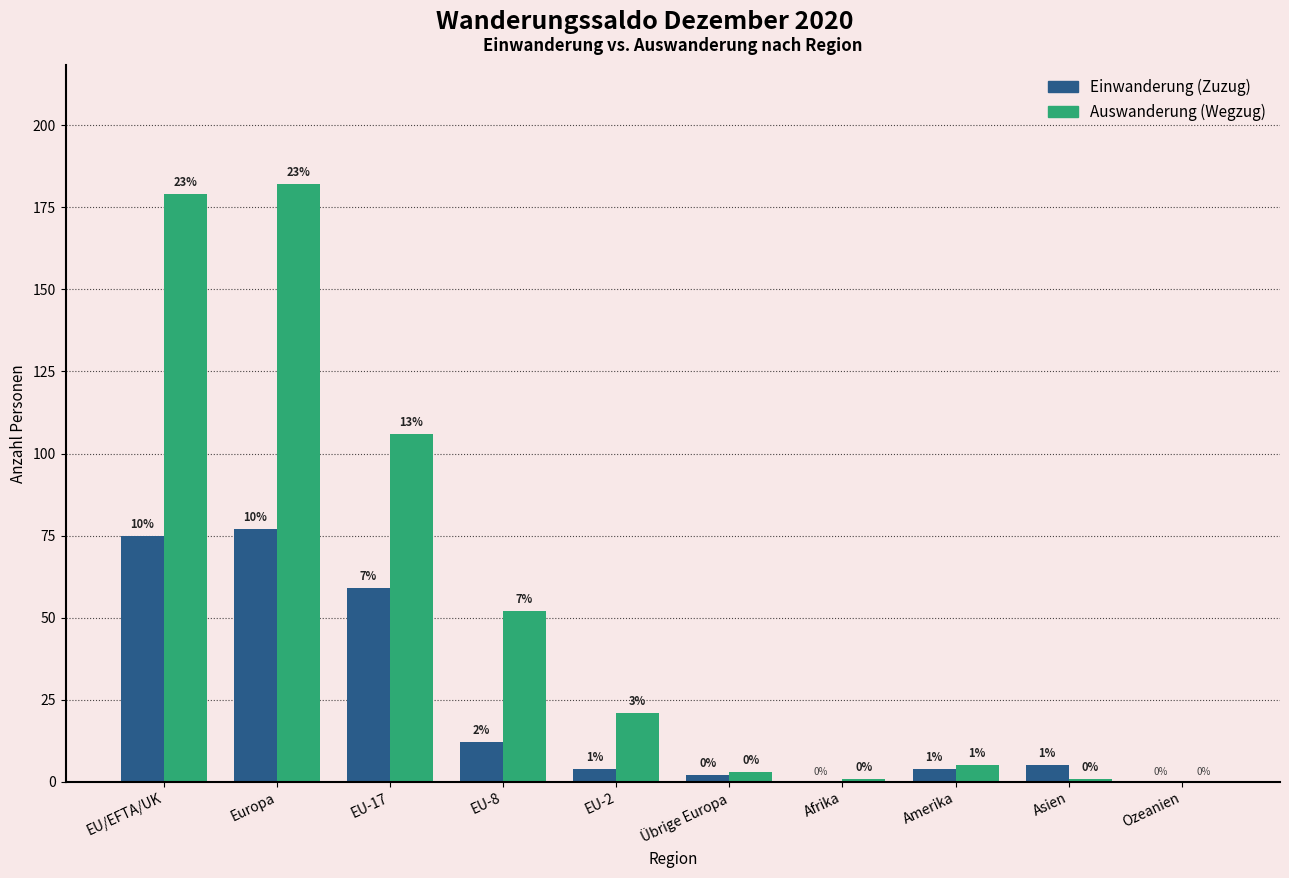

Where is Einwanderung (Zuzug) nearest to the value 38?

EU-17